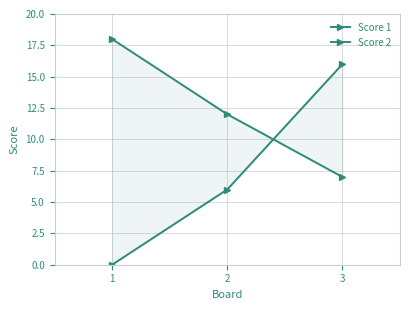

At which label does Score 1 reach its peak?

1